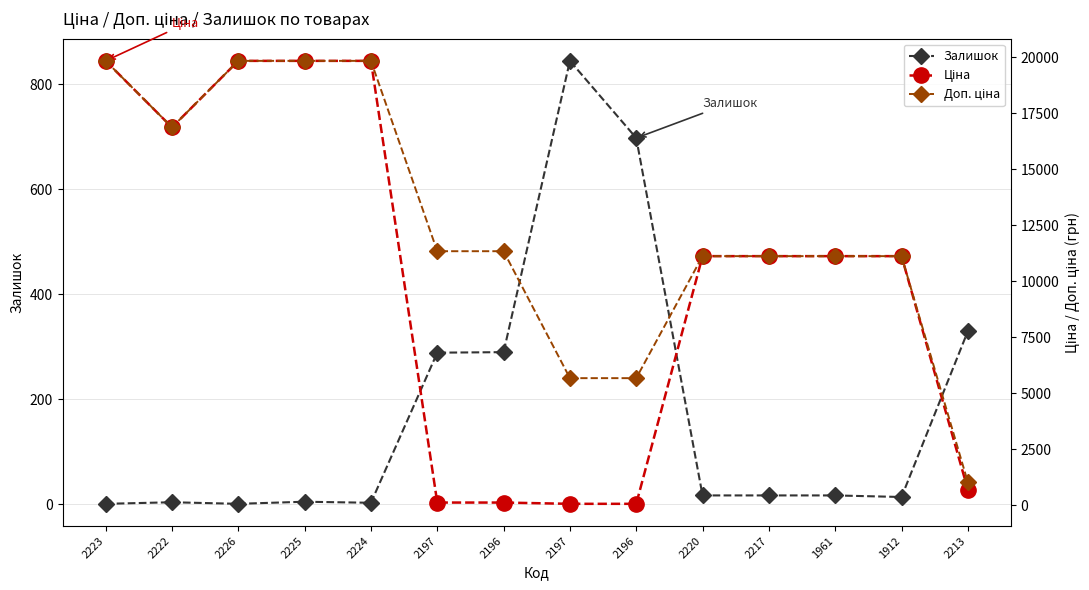

True or false: Доп. ціна and Ціна intersect in this chart.

False